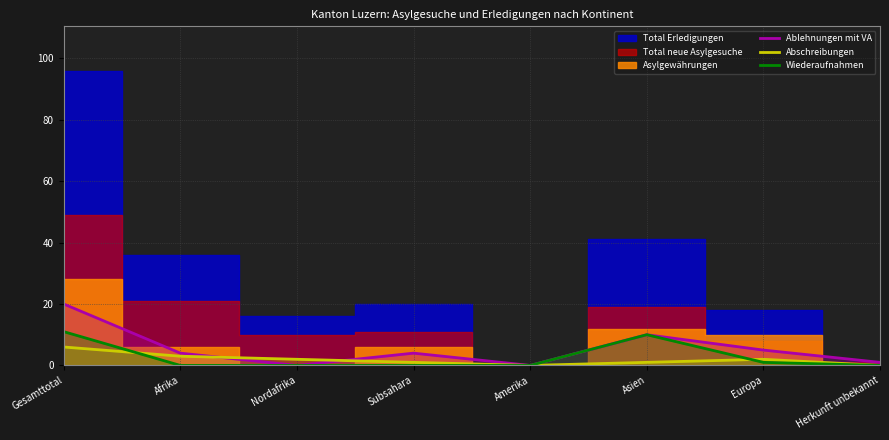

In Abschreibungen, how many points are lower than both neighbors (excluding endpoints)?

1